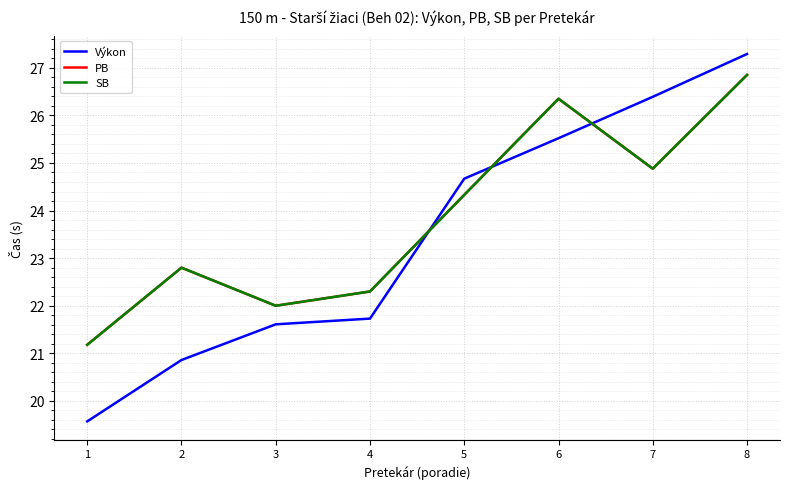

Is this an area chart (filled region under the line)?

No